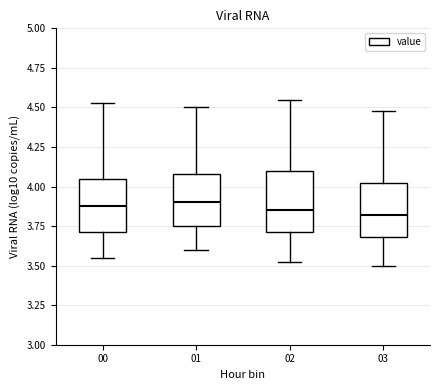

Where is the lower edge of the box at x = 03 on the y-axis? The values are not printed on the chart, so give them approximately, as read against the axis.

3.70